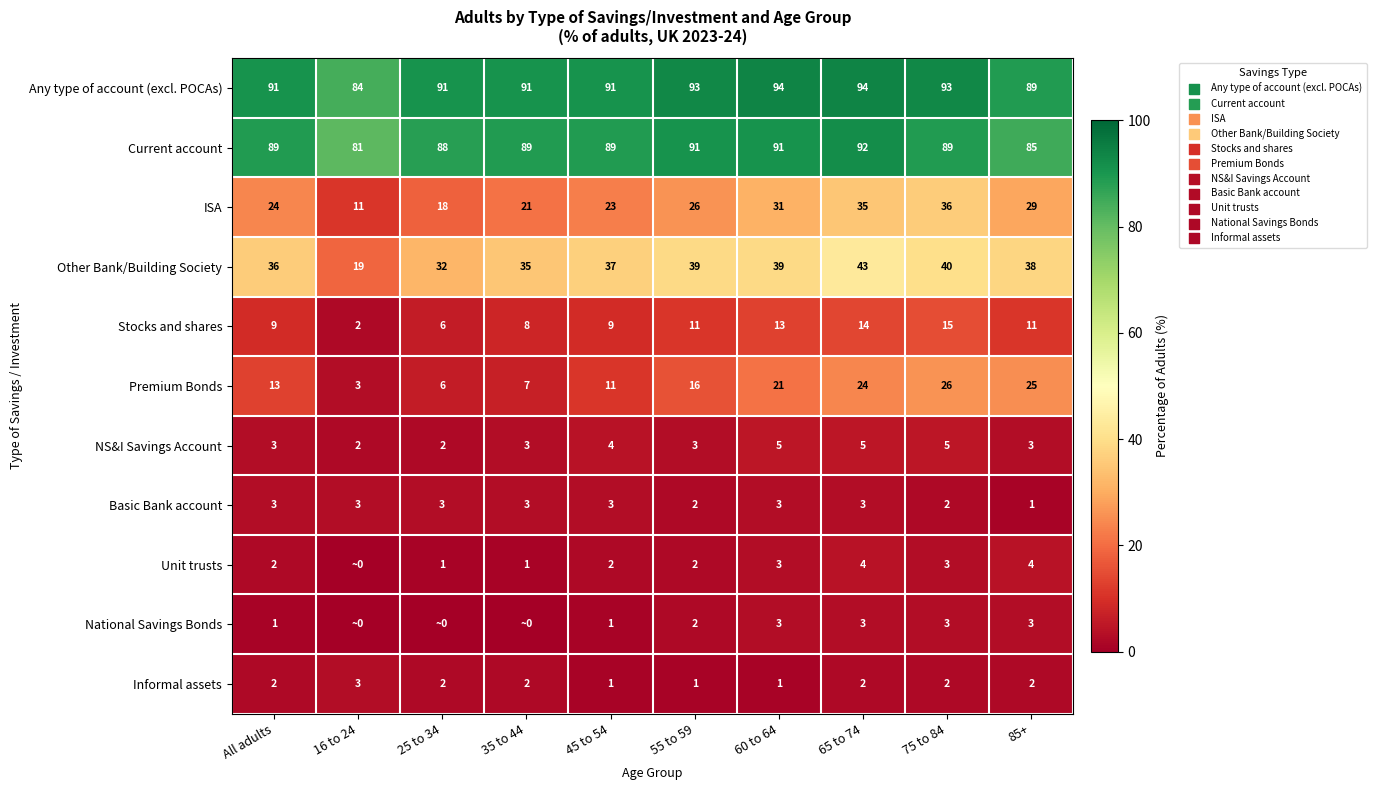

Between 75 to 84 and 85+, which is larger?

75 to 84